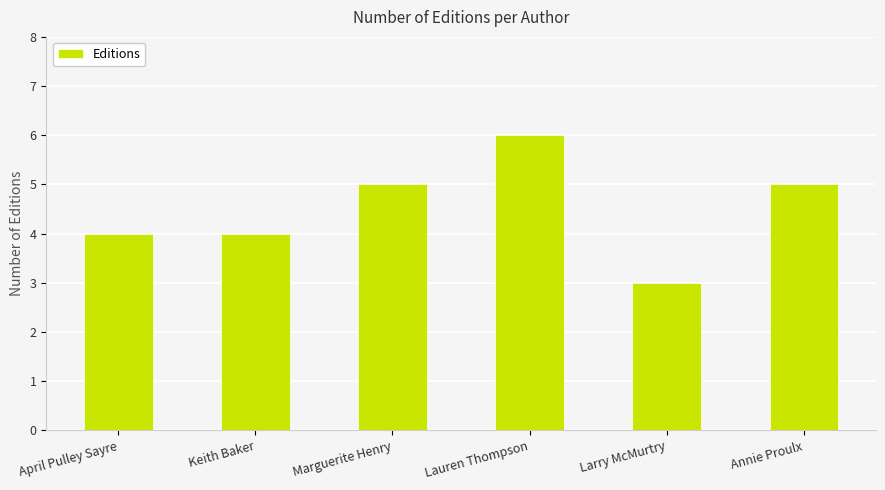

What is the approximate value at Marguerite Henry?

5